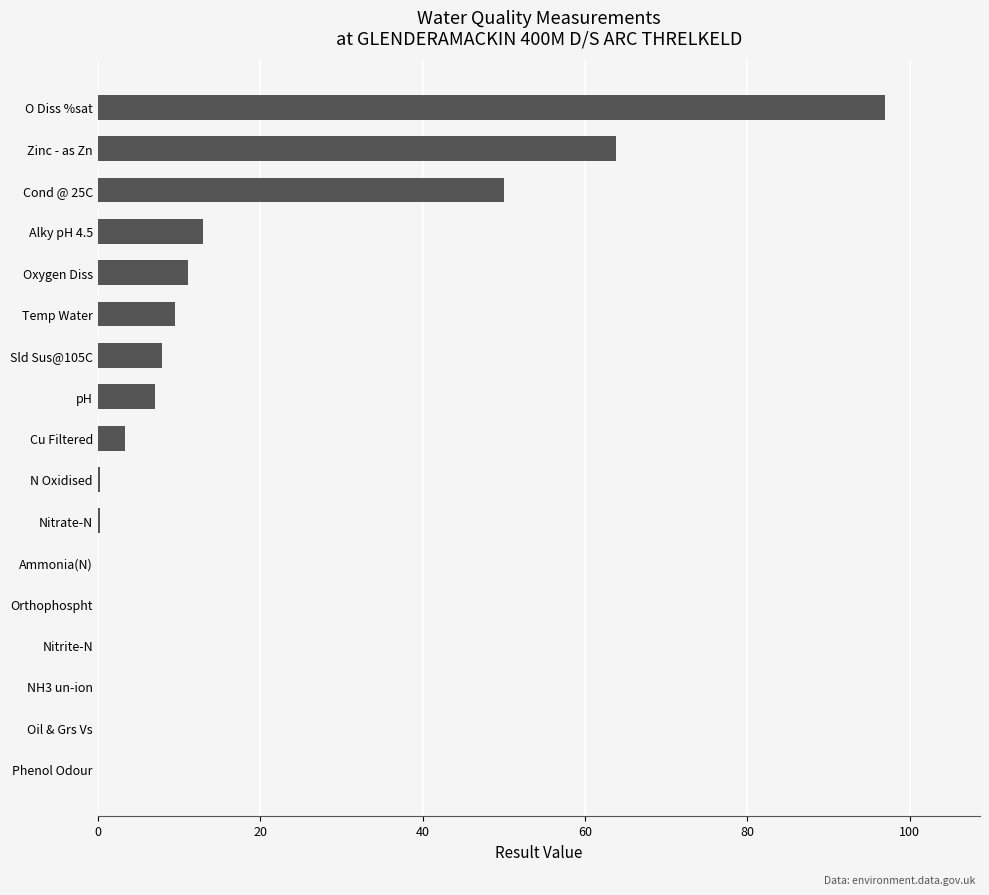

Between Phenol Odour and Sld Sus@105C, which is larger?

Sld Sus@105C